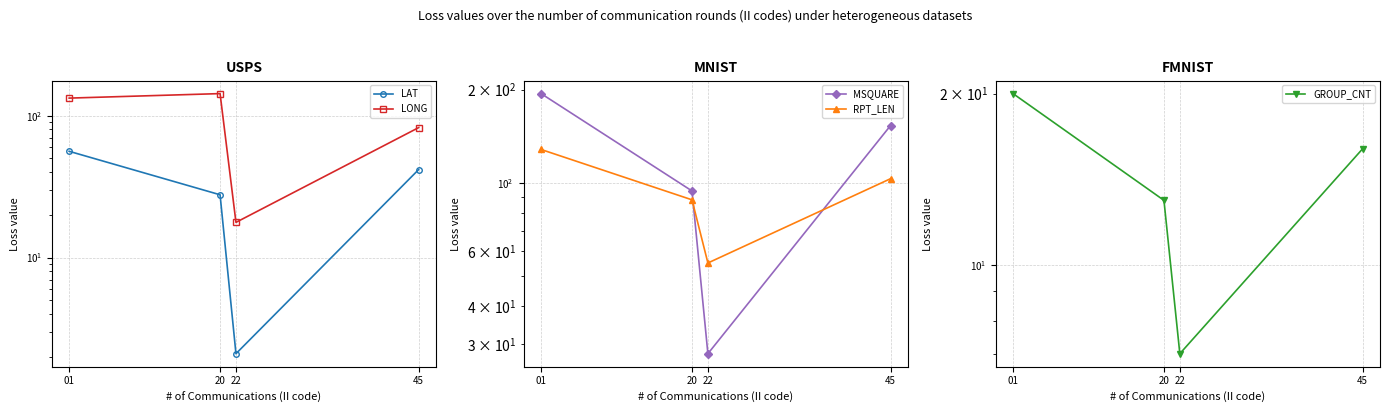

Reading left to right, what are all the values shown in this chart?

LAT: 01=56.1	20=27.7	22=2.1	45=41.7
LONG: 01=133.0	20=143.1	22=17.7	45=82.4
MSQUARE: 01=194.0	20=94.0	22=28.0	45=153.0
RPT_LEN: 01=128.0	20=88.0	22=55.0	45=103.0
GROUP_CNT: 01=20.0	20=13.0	22=7.0	45=16.0